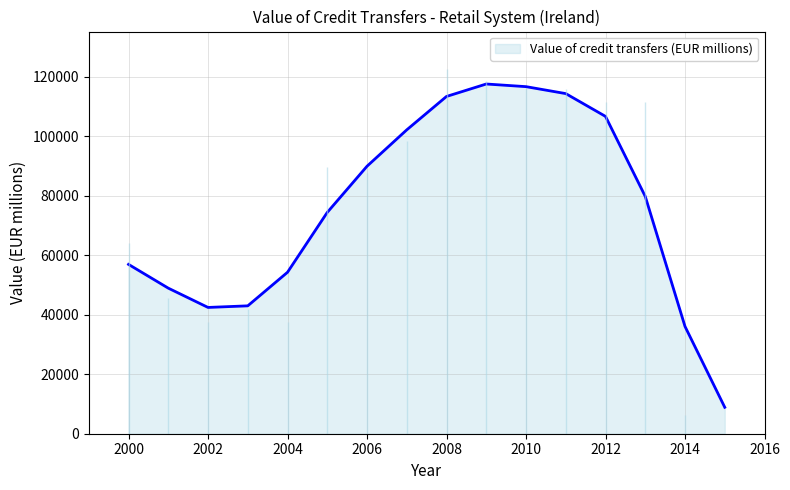

At which label is the value closest to 61364?

2000